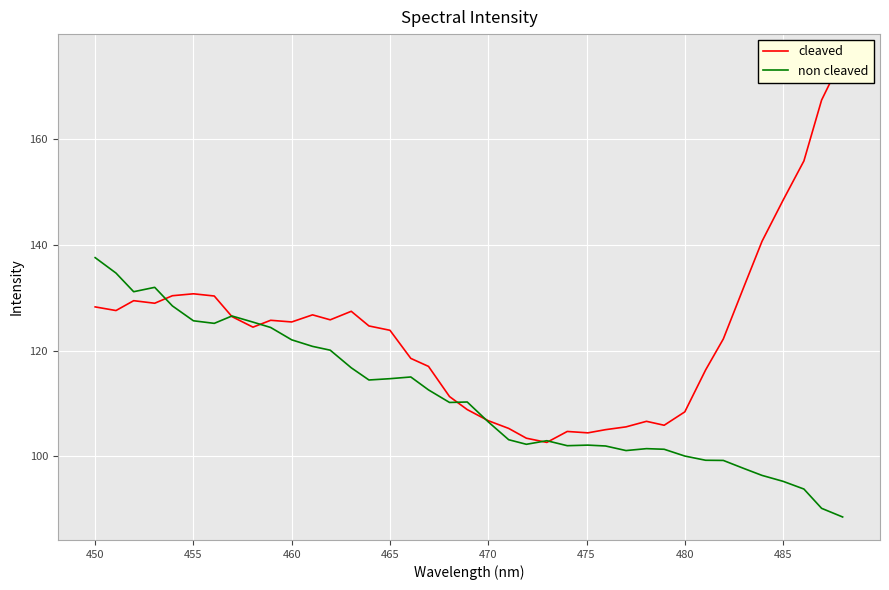

What is the difference between the maximum and minimum values in the cleaved series?

72.9